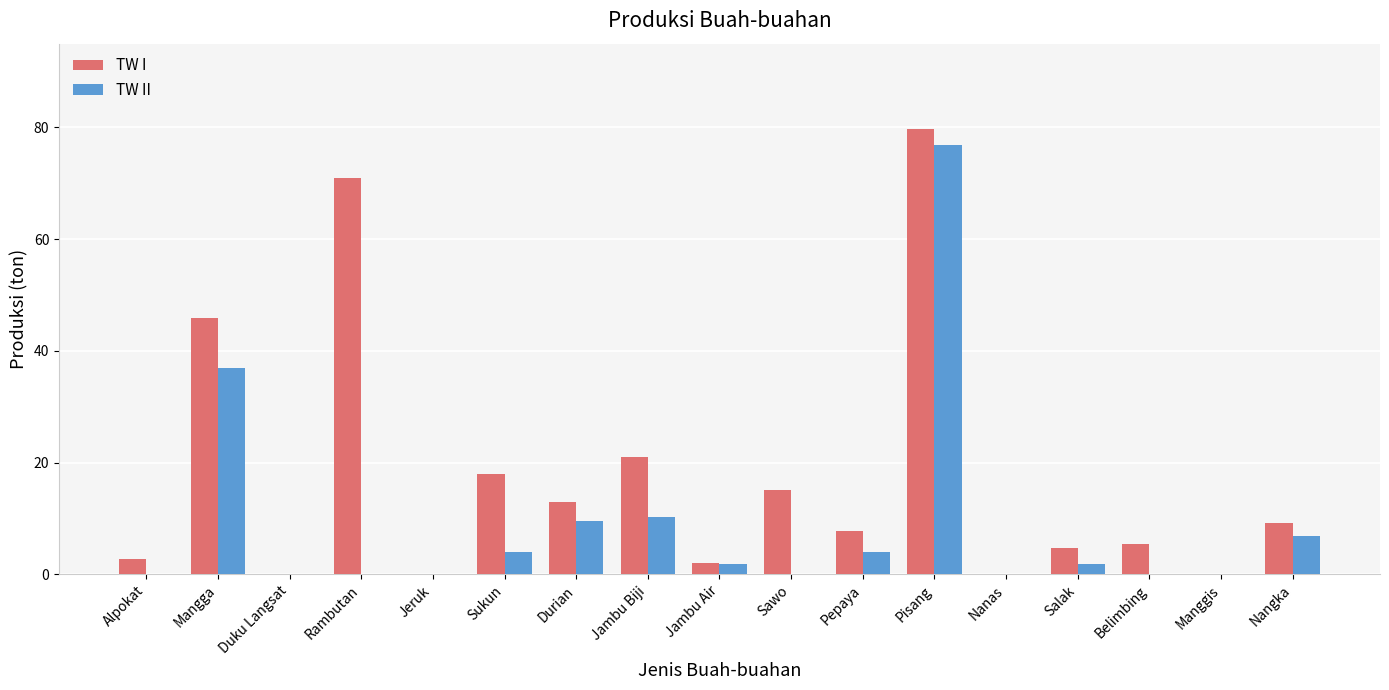

Does the chart contain stacked bars?

No